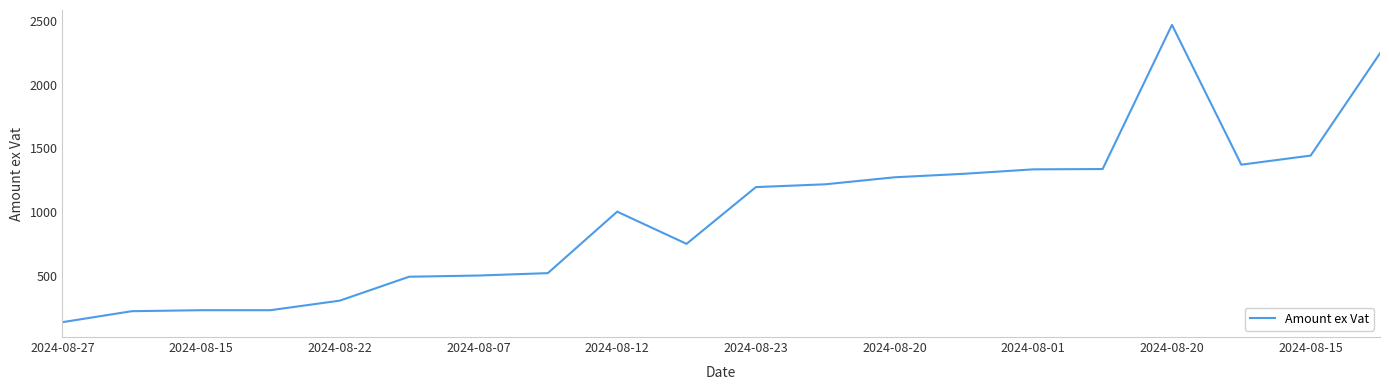

What is the greatest value displayed?

2467.7